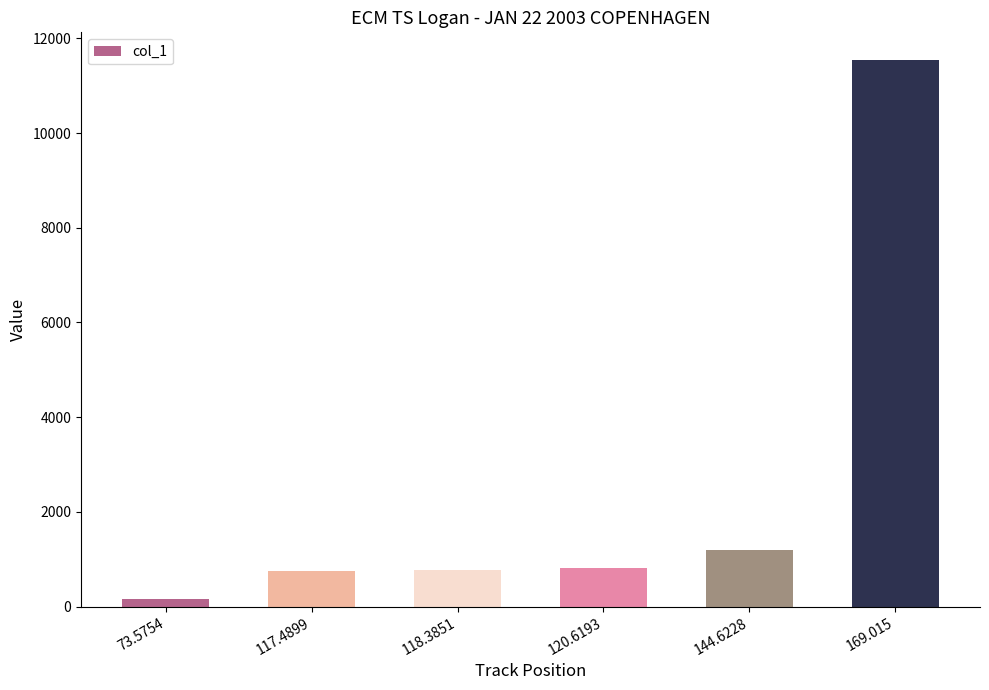

What position from the right is 120.6193?

3